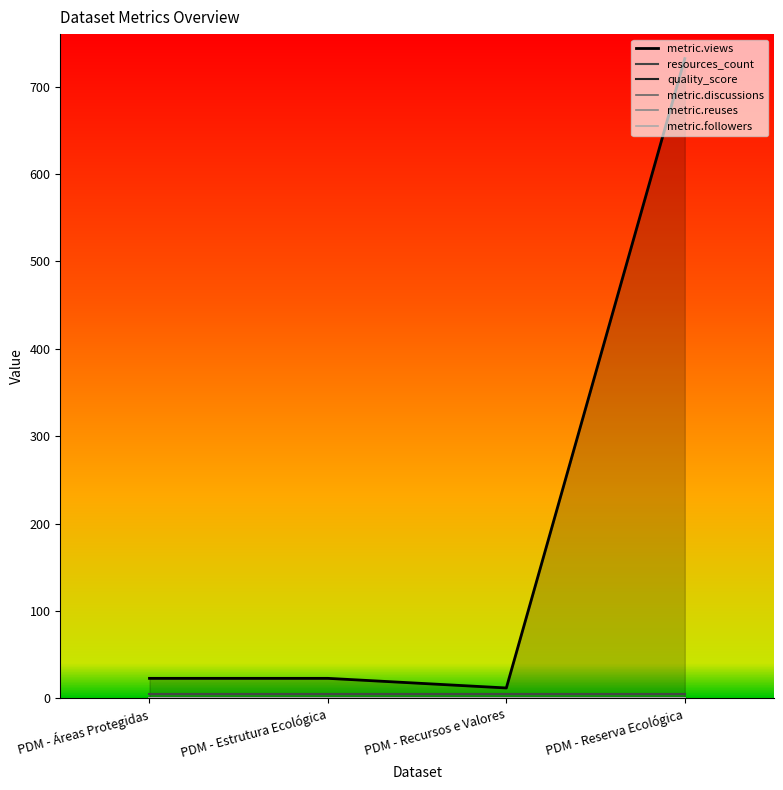

Count the number of categories in the chart.

4